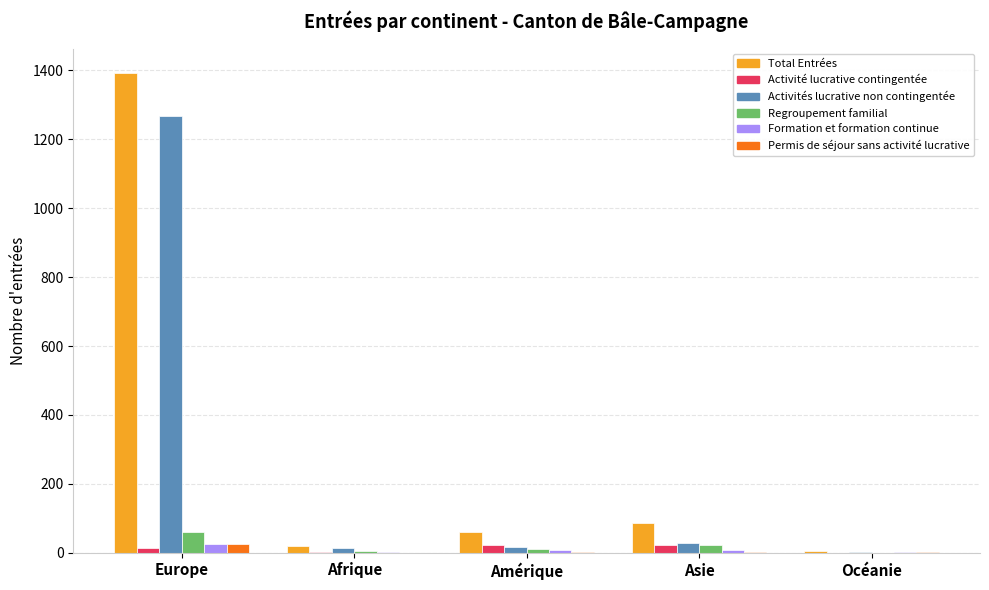

The value of Permis de séjour sans activité lucrative at Afrique is 0. True or false?

True